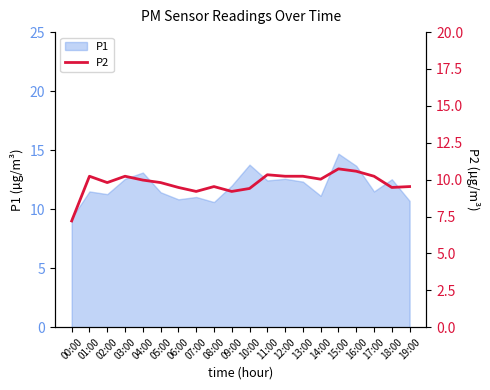

True or false: P1 has a value of 11.5 at 17:00.

True